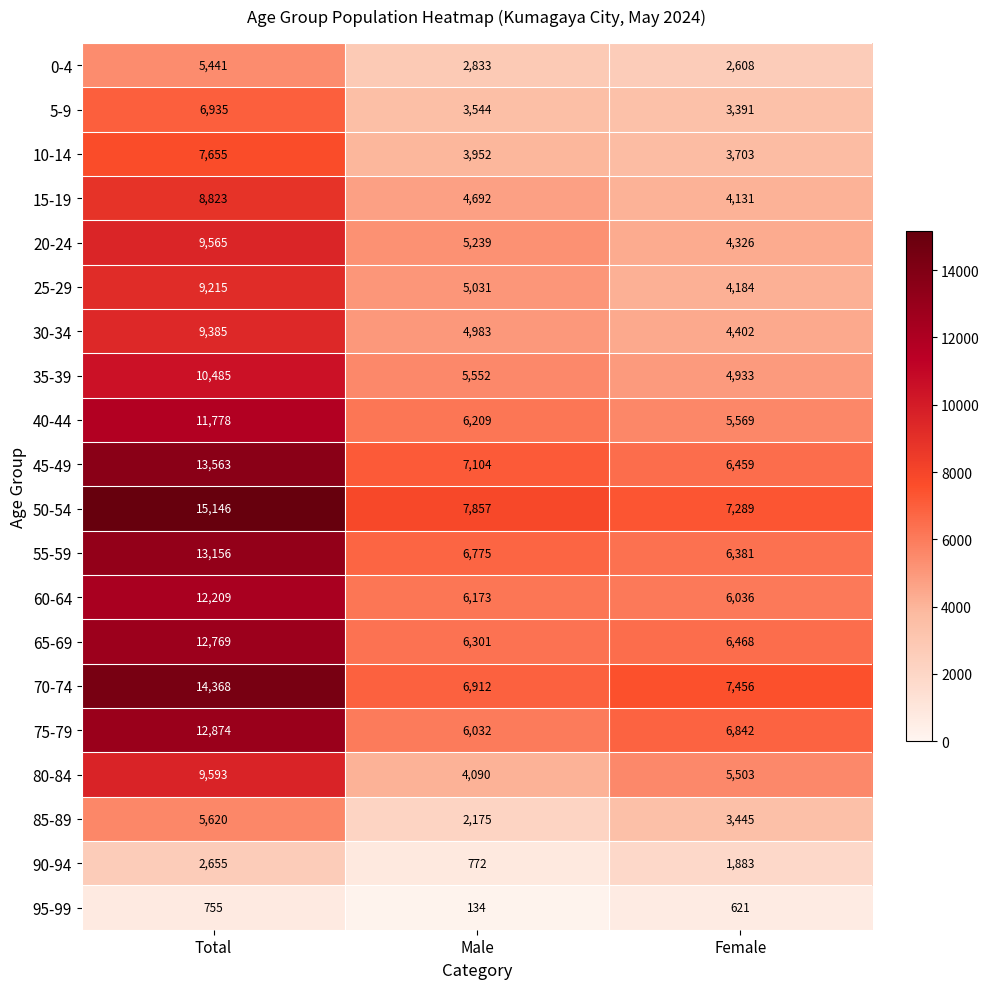

The value of 25-29 at Male is 5031. True or false?

True